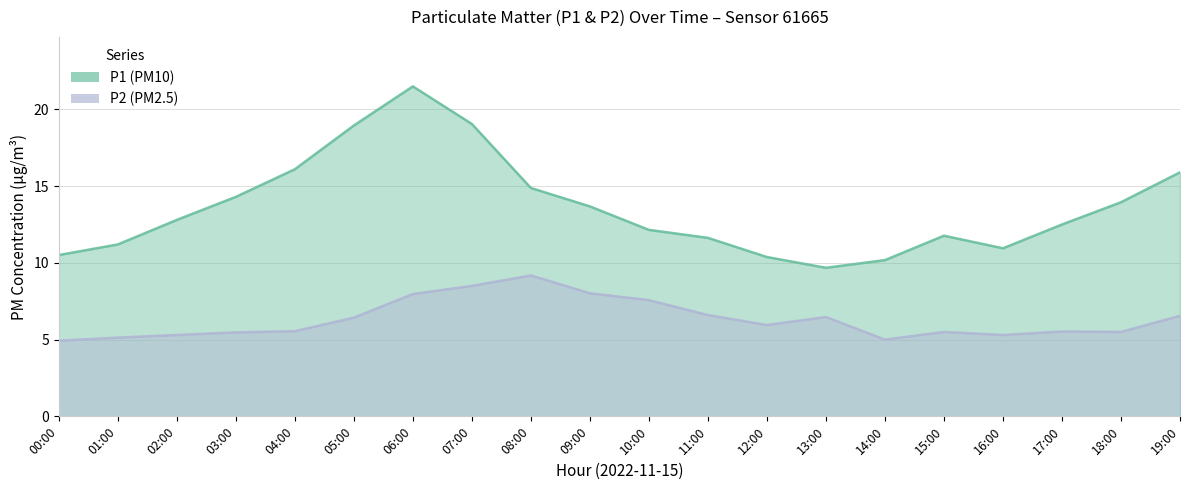

What is the difference between the maximum and minimum values in the P2 series?

4.2